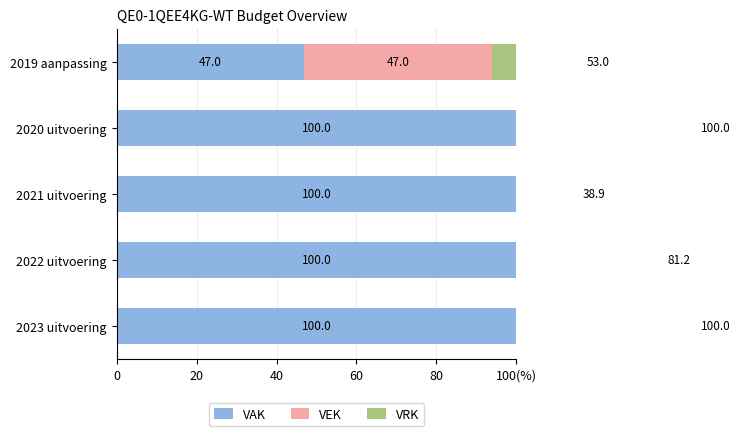

What is the lowest value of the VAK series?

47.0